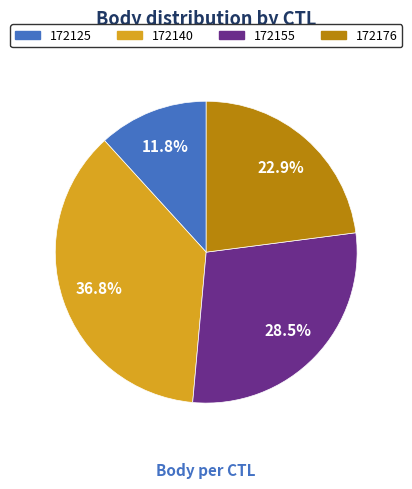

Rank the categories by value from highest to lowest.

172140, 172155, 172176, 172125